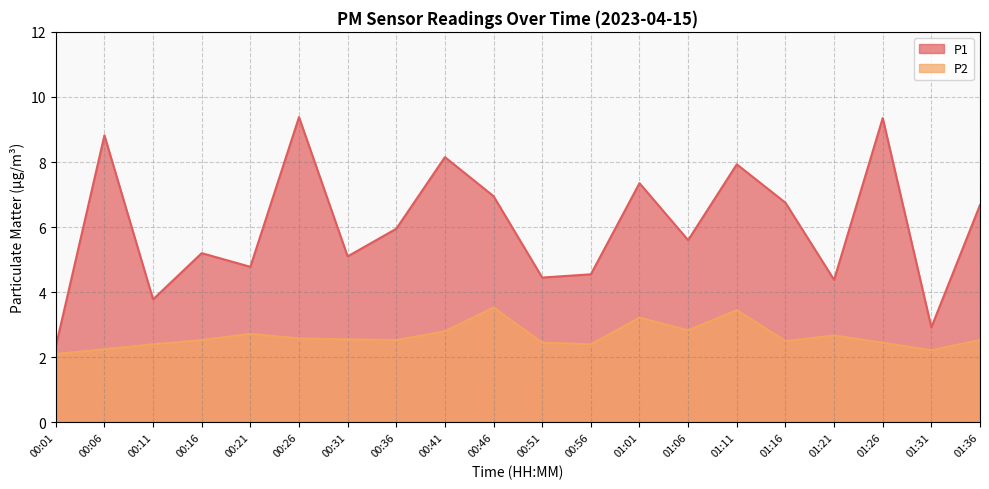

What is the average value of the P1 series?

6.0